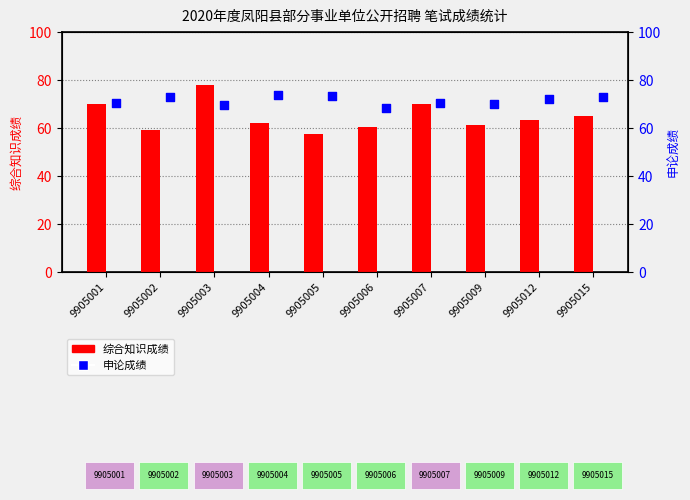

At how many categories does at least one series exceed 67?

10